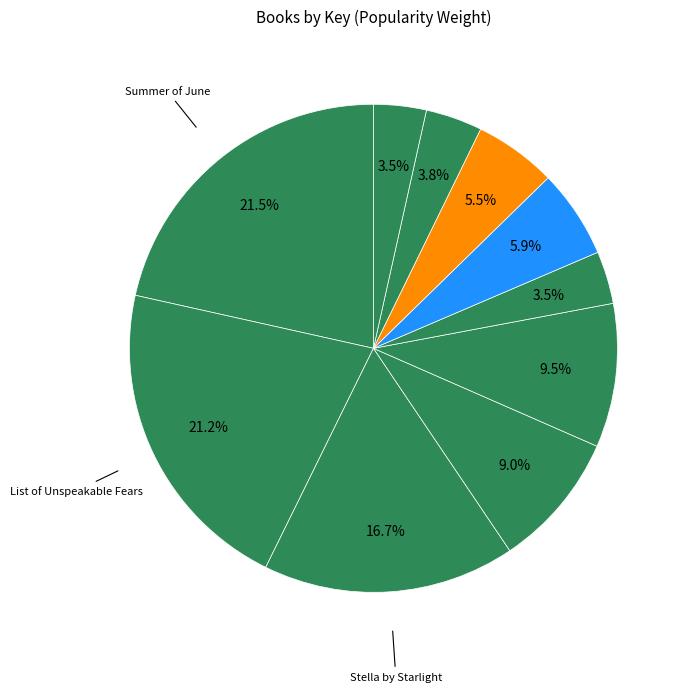

Count the number of slices in the pie.

10